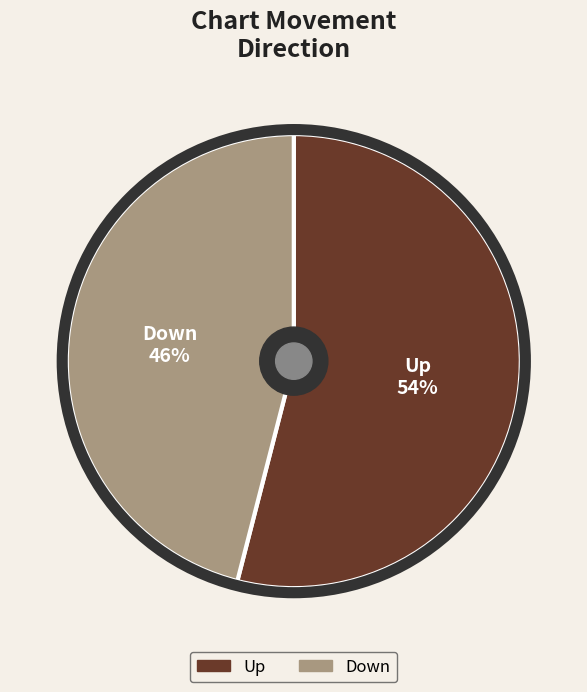

To the nearest percent, what is the difference between the largest and smallest slice percentages?

8%